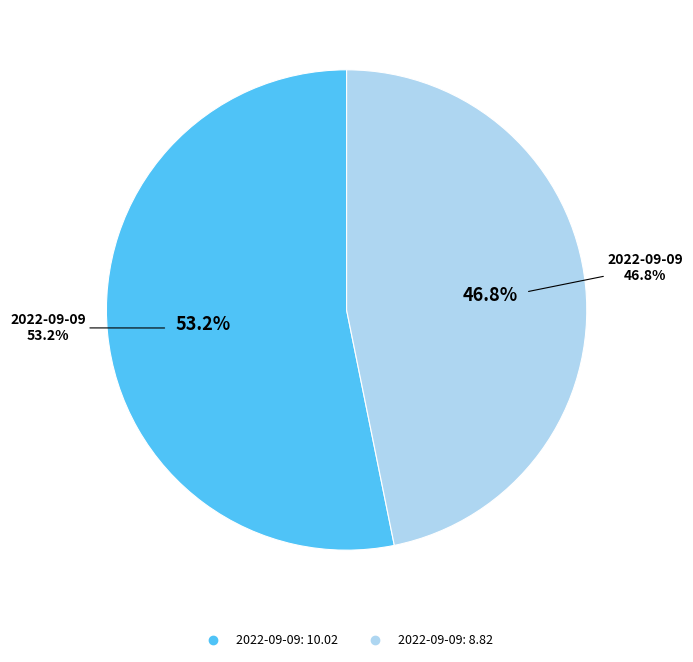

What is the change in value from 2022-09-09T03:43:02.370Z to 2022-09-09T22:08:06.497Z?

-1.2